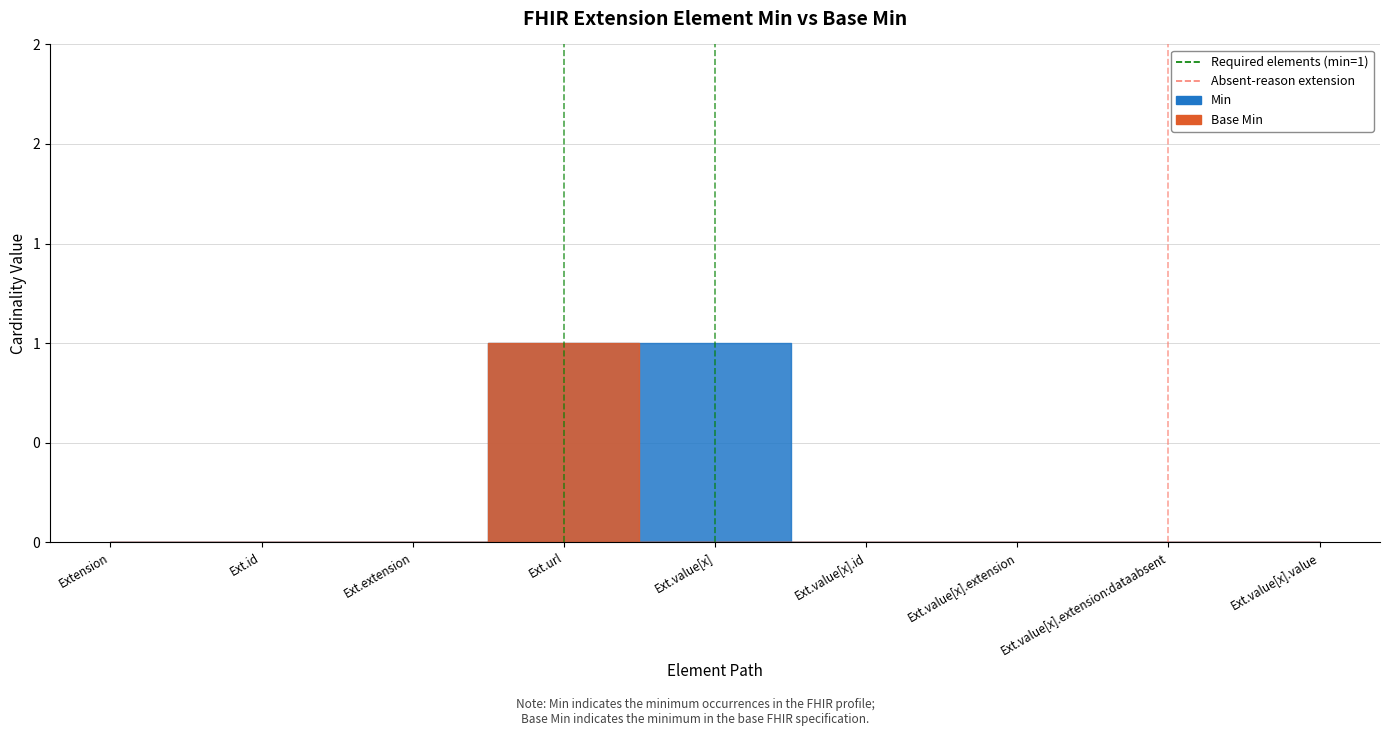

True or false: Min and Base Min cross at least once.

False